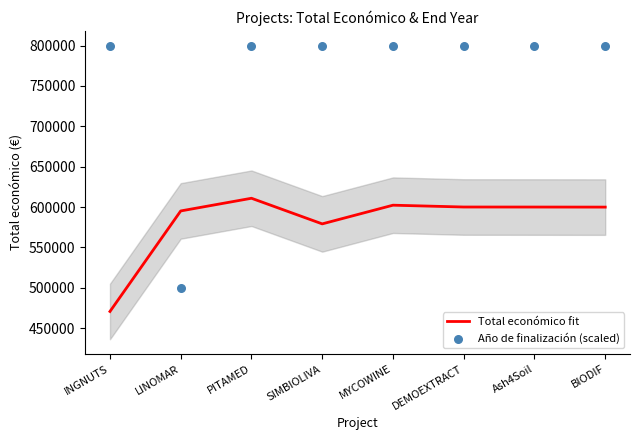

Which series has the largest Y range (max minus min)?

Año de finalización (scaled)